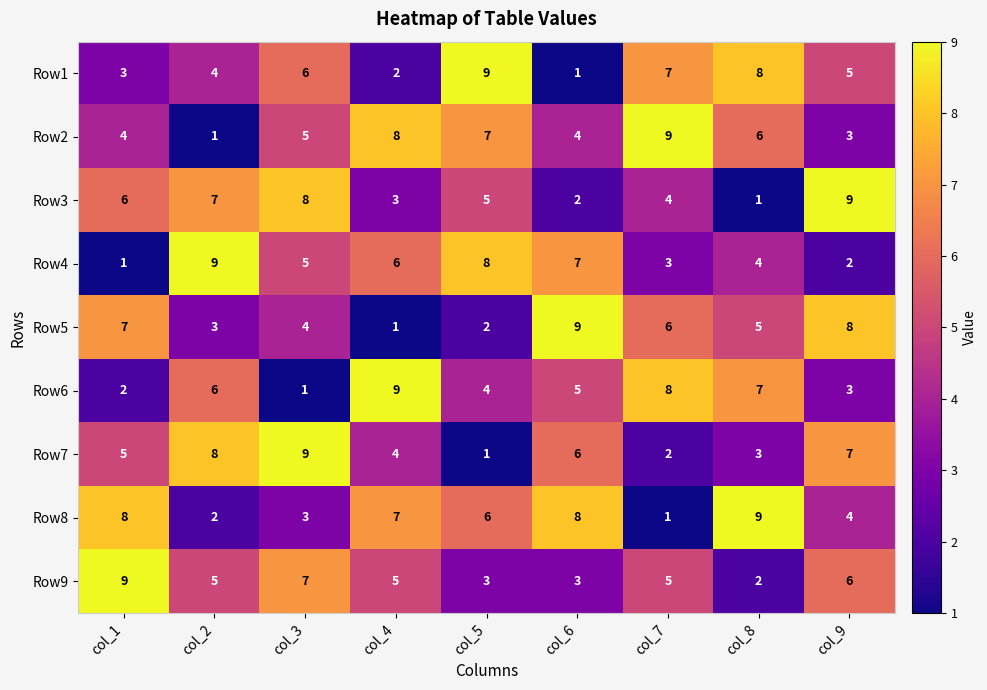

Which series changed the most between col_2 and col_8?

Row8